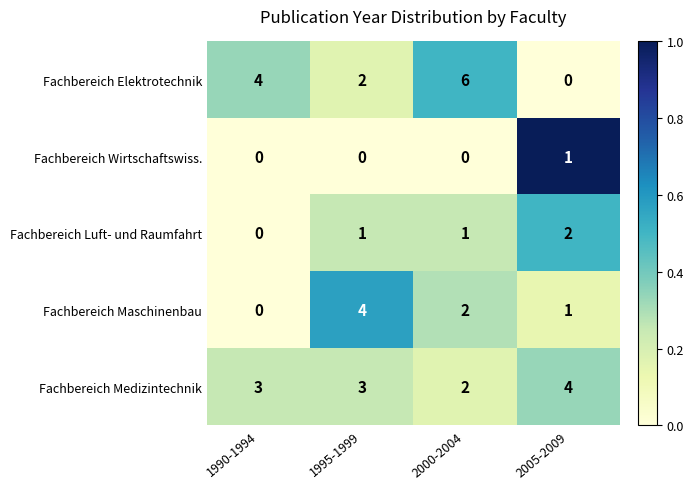

The value of Fachbereich Medizintechnik at 1995-1999 is 5. True or false?

False